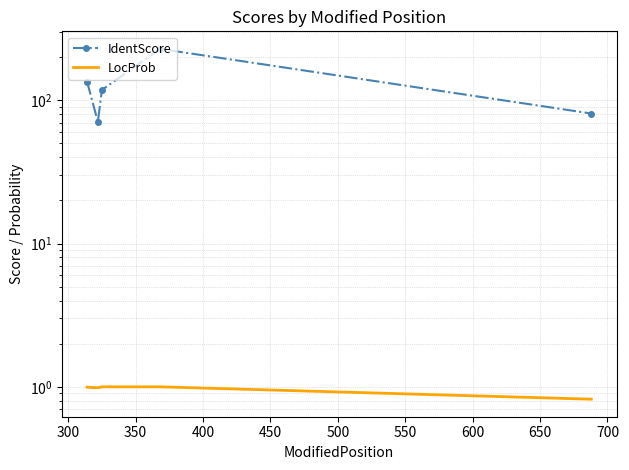

Which series changed the most between 300 and 450?

IdentScore